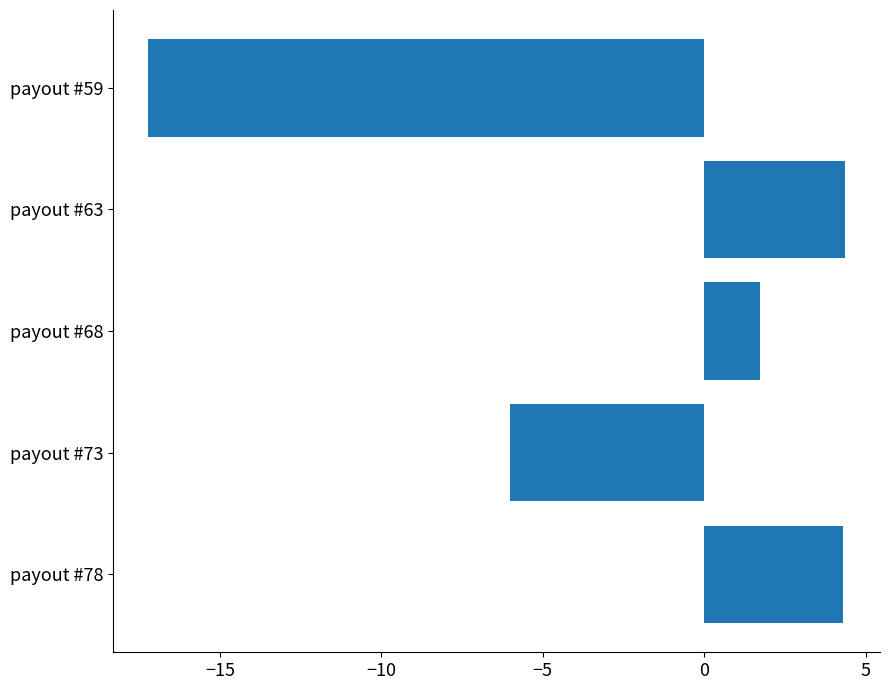

How many bars are there in total?

5